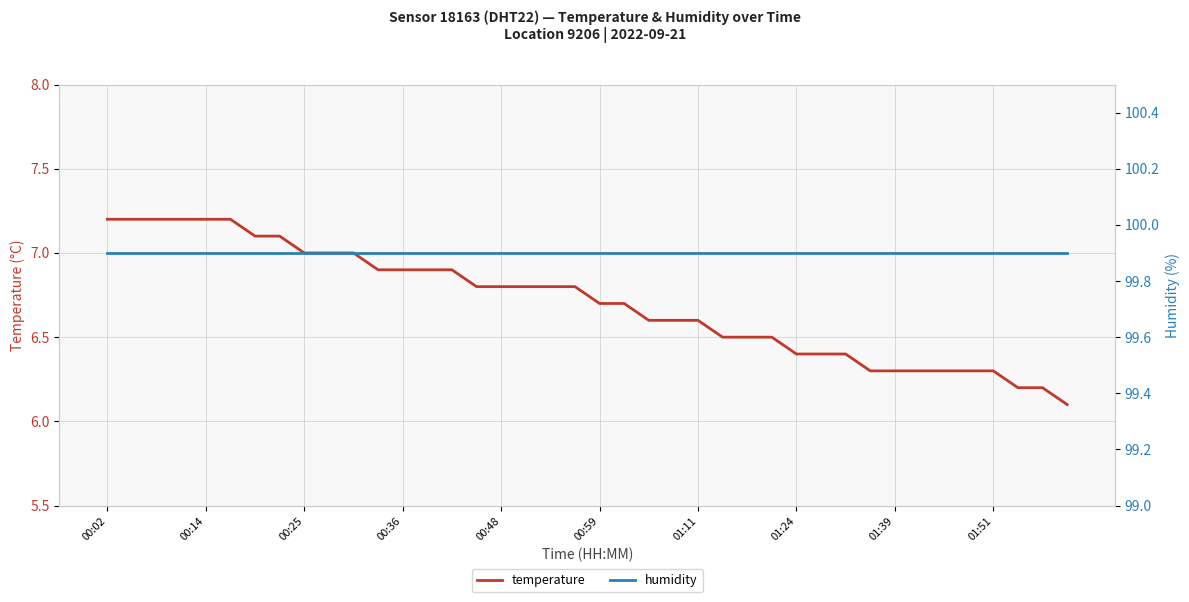

The value of humidity at 23 is 53.2. True or false?

False